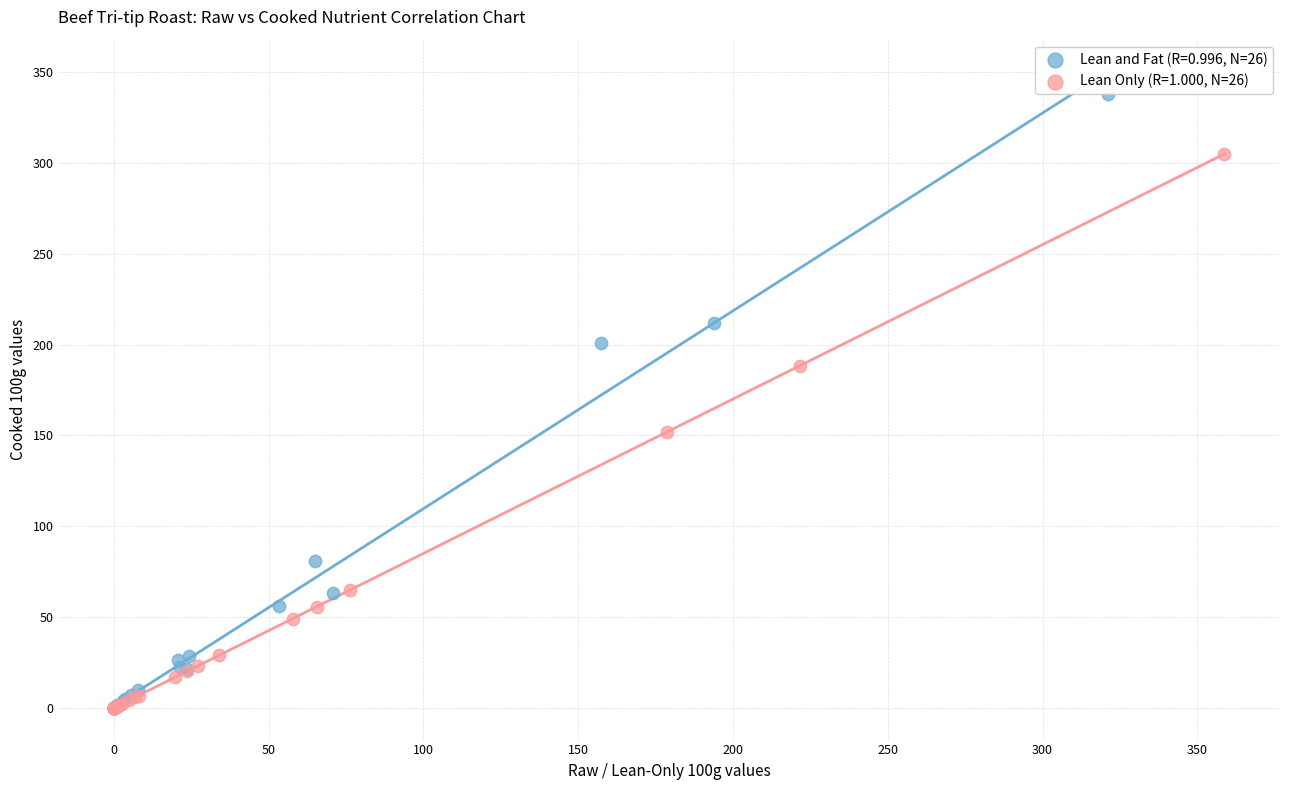

Which series has the largest Y range (max minus min)?

Lean and Fat (R=0.996, N=26)